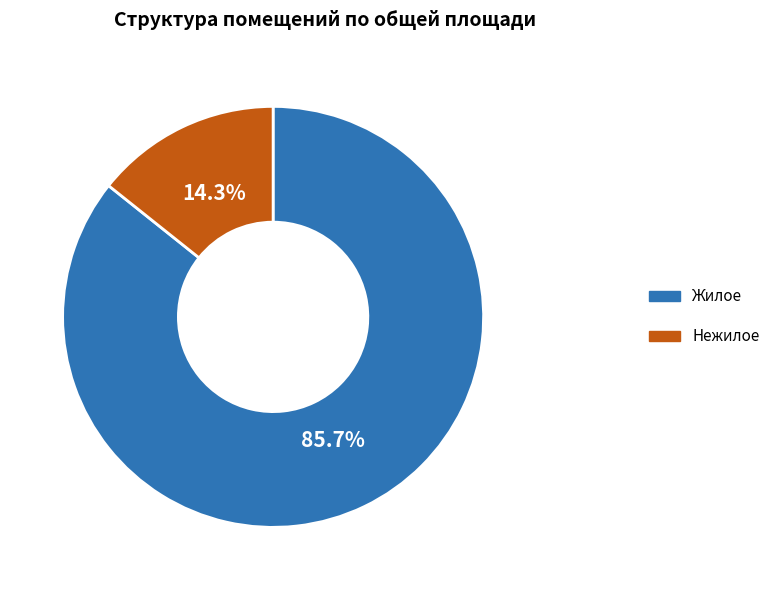

Is there any slice that represents more than half of the pie?

Yes